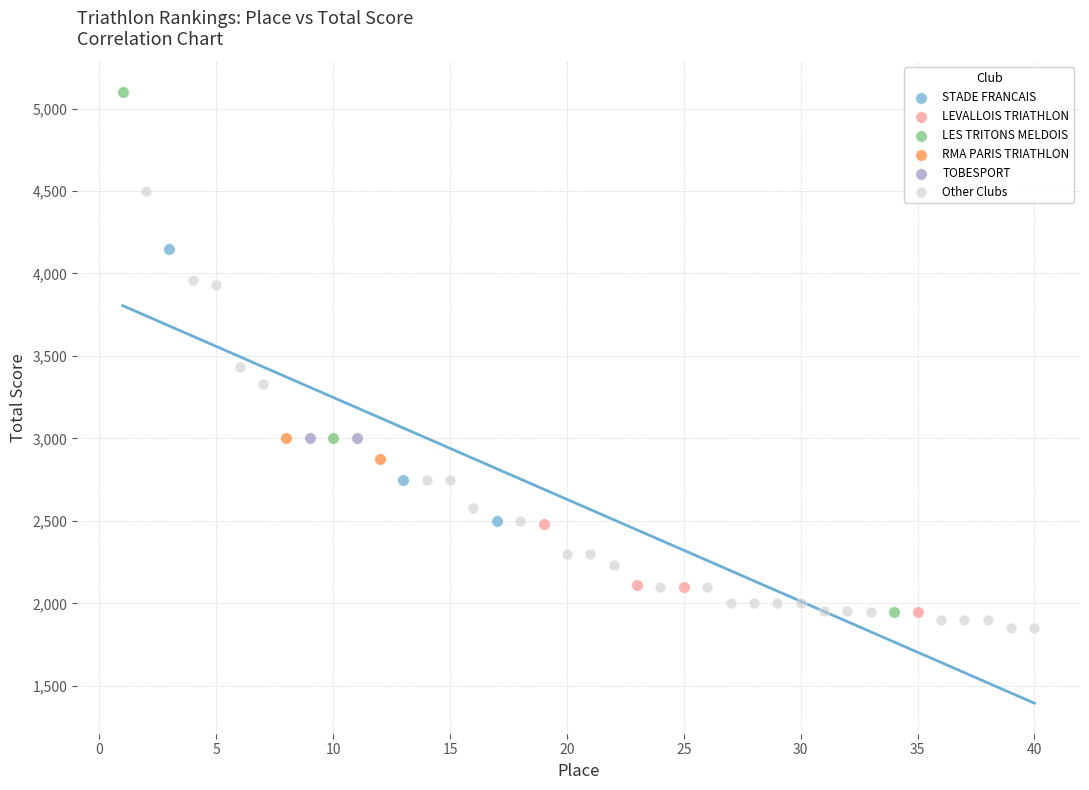

What are all the series names shown in the legend?

STADE FRANCAIS, LEVALLOIS TRIATHLON, LES TRITONS MELDOIS, RMA PARIS TRIATHLON, TOBESPORT, Other Clubs